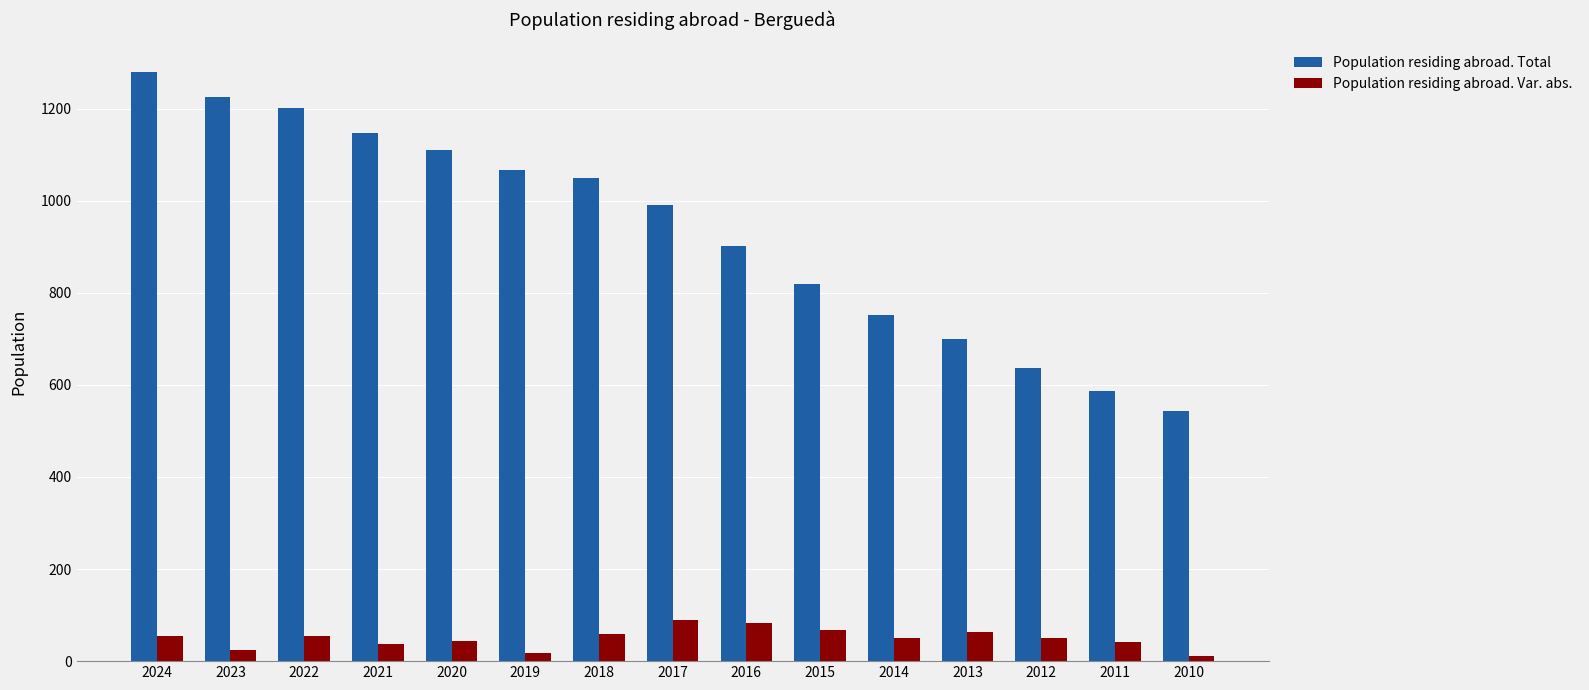

Which category has the highest value across all series?

2024